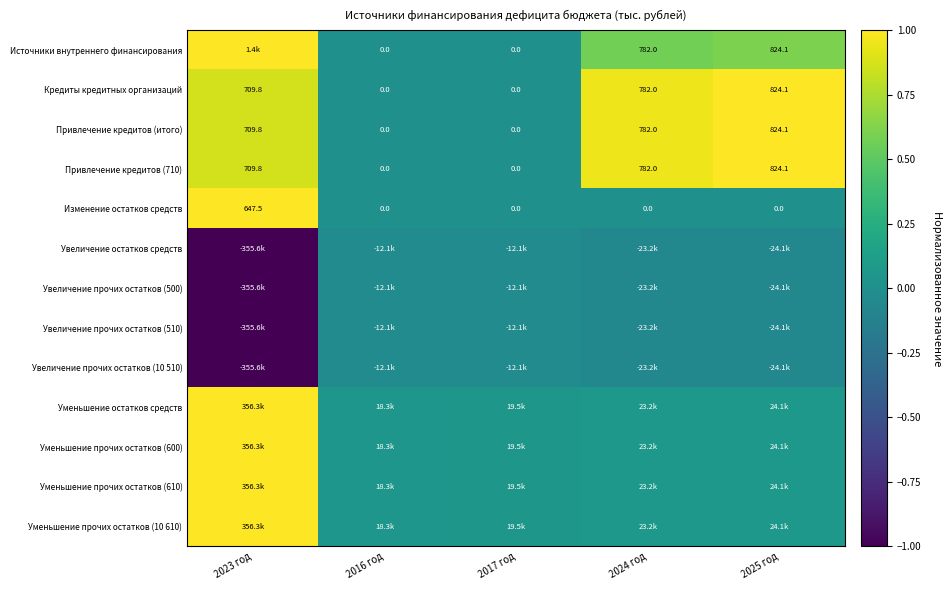

Rank the categories by Уменьшение прочих остатков (600) value from highest to lowest.

2023 год, 2025 год, 2024 год, 2017 год, 2016 год